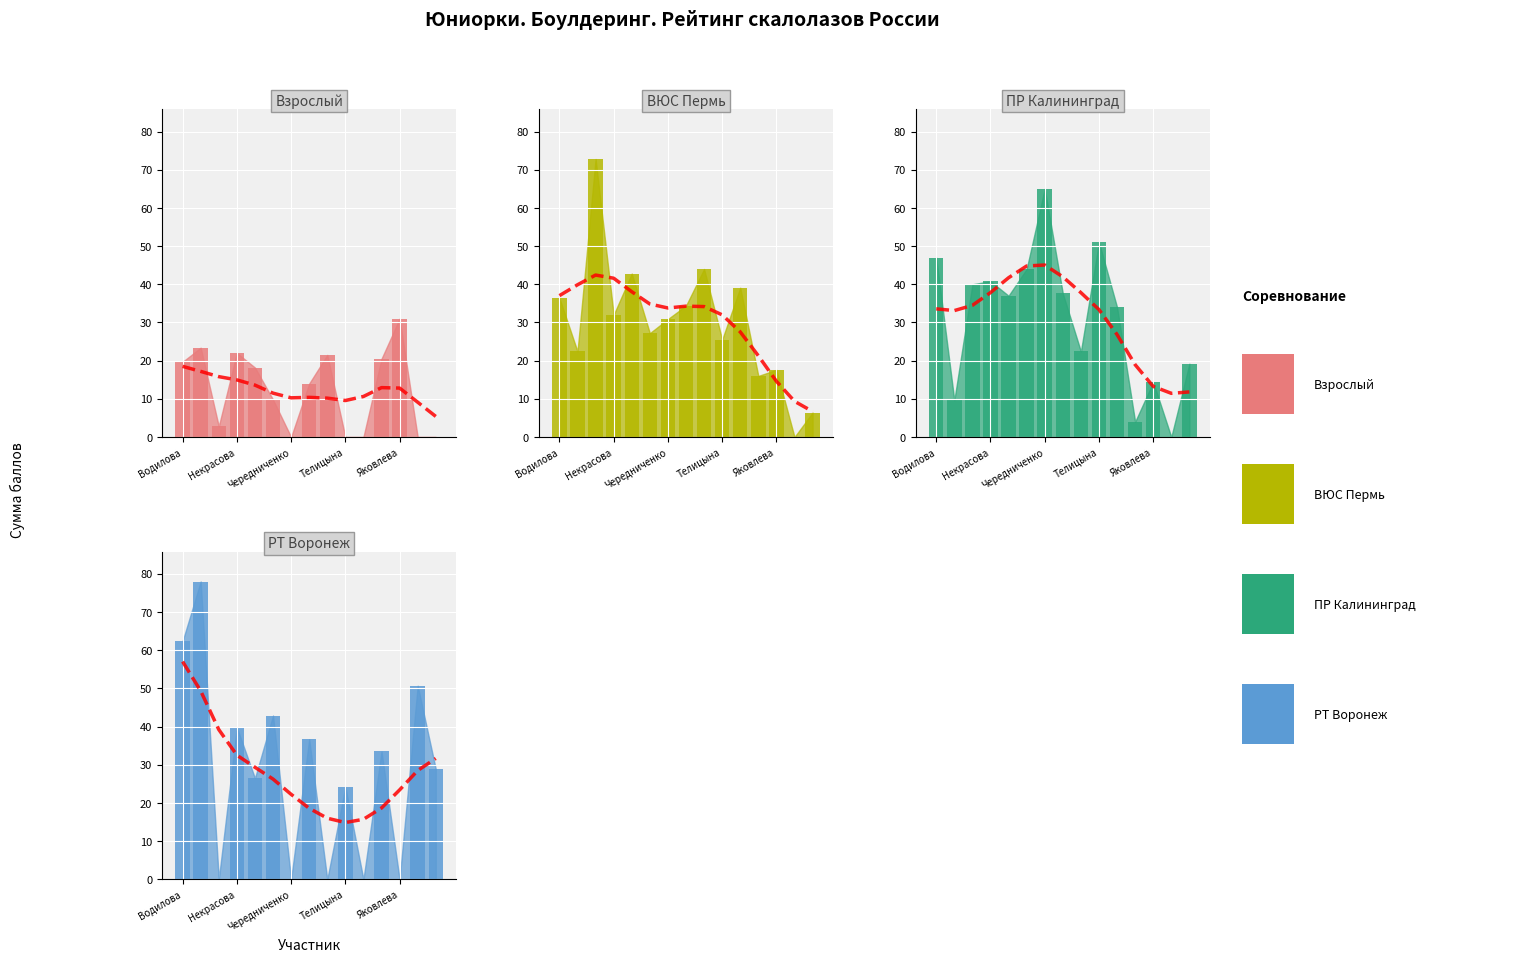

How many distinct data groups are displayed?

4